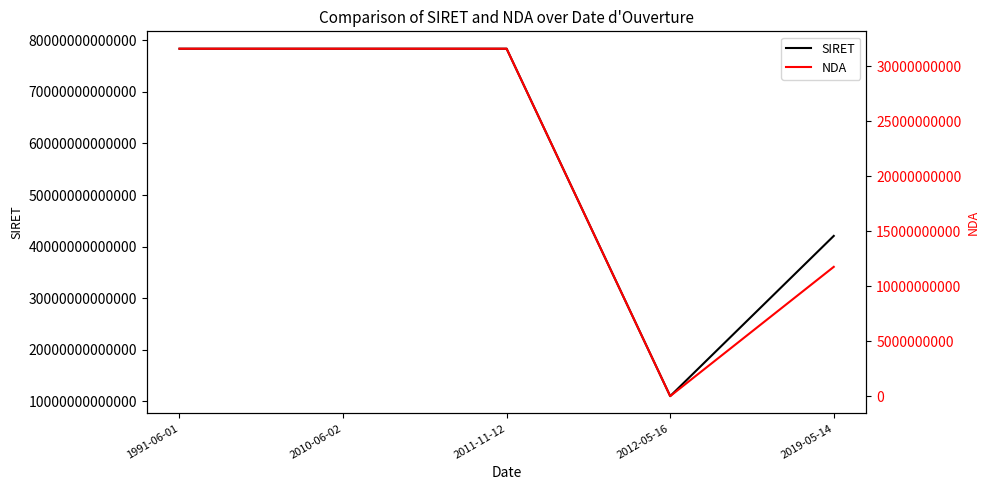

What is the difference between the second highest and minimum values in the NDA series?

31590024459